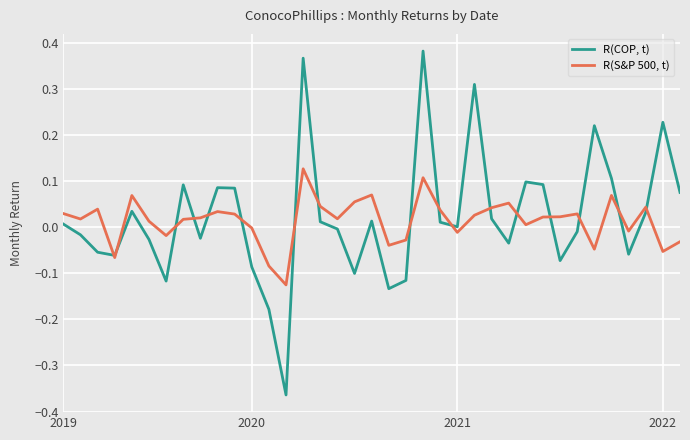

Which series has the widest spread of values?

R(COP, t)